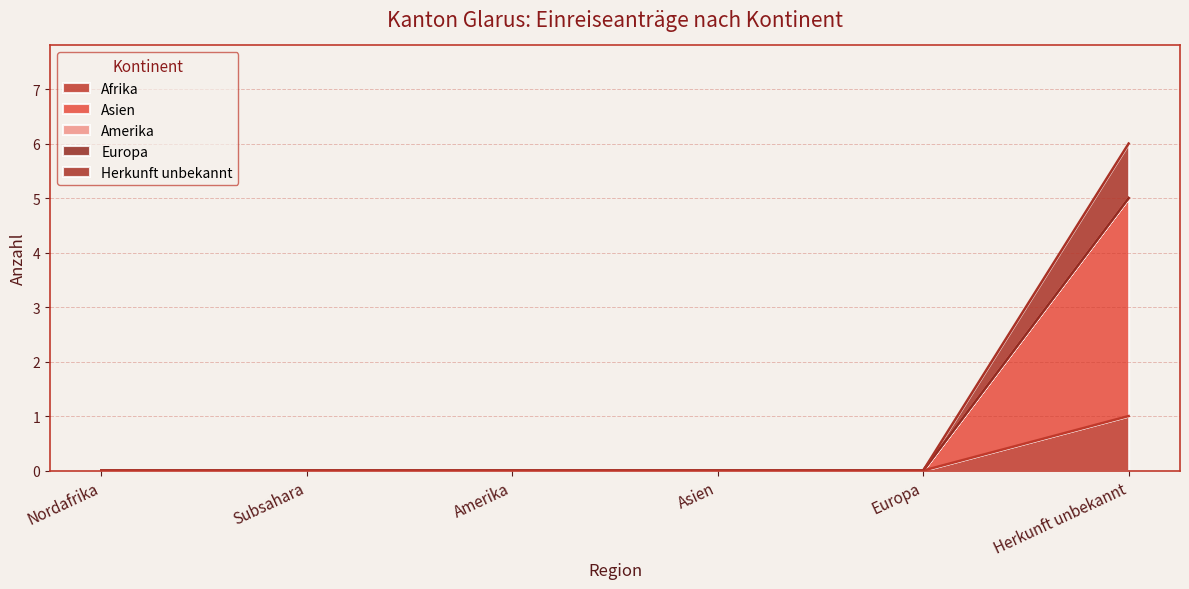

Does the chart display data point markers on the line(s)?

No